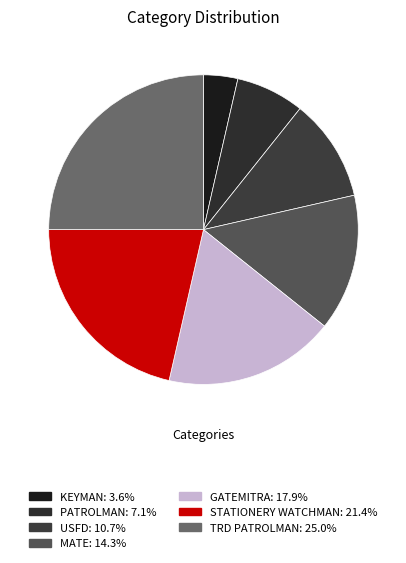

Is it true that STATIONERY WATCHMAN is 21% of the pie?

True